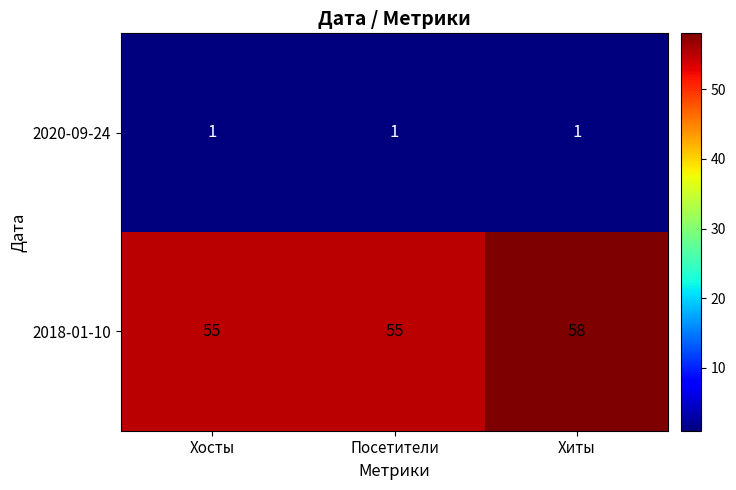

Which series has the largest total across all categories?

2018-01-10